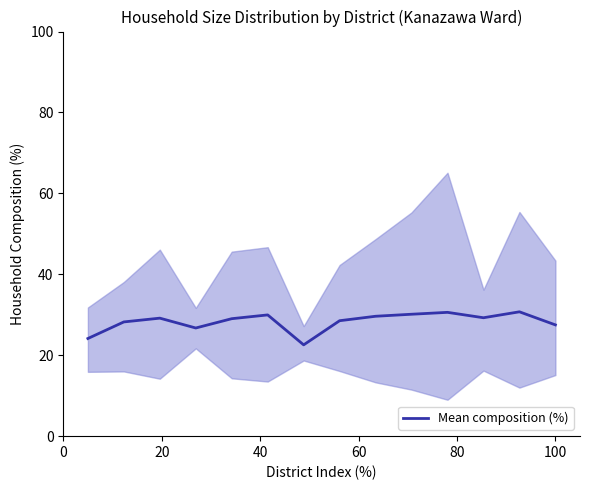

What is the lowest value of the Mean composition (%) series?

22.6